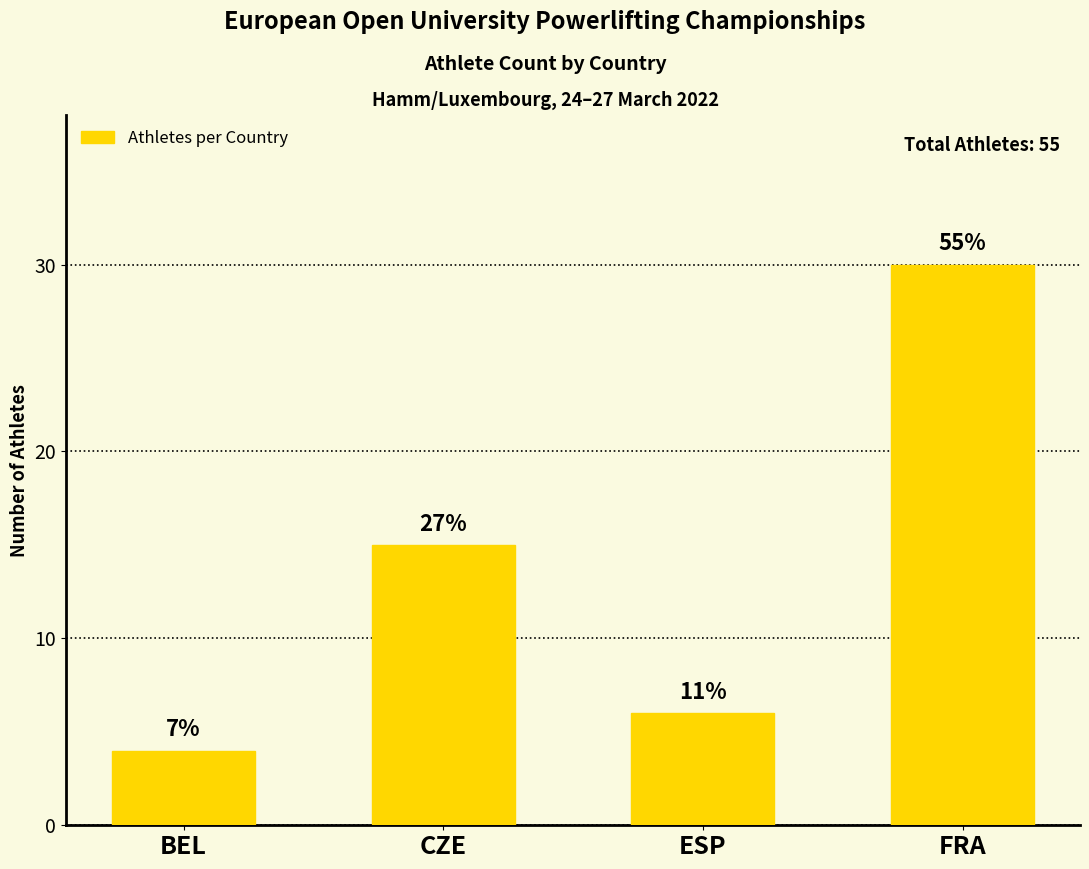

What is the difference between the second highest and minimum values?

11